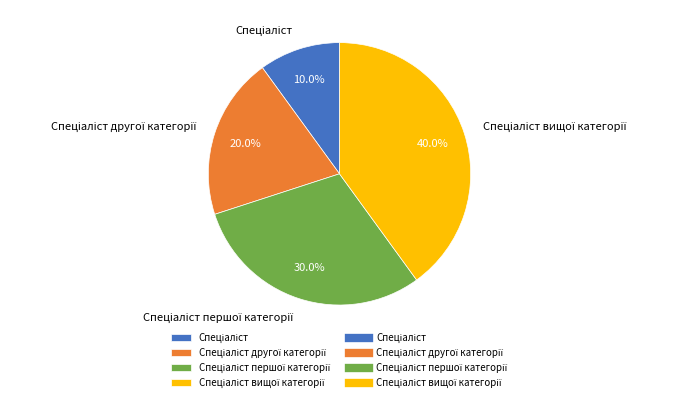

Is there any slice that represents more than half of the pie?

No